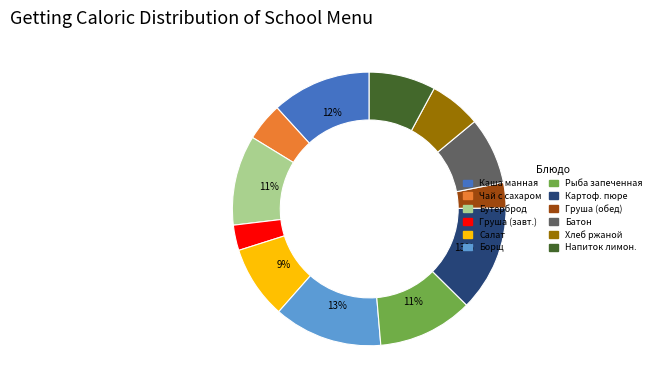

Is there any slice that represents more than half of the pie?

No